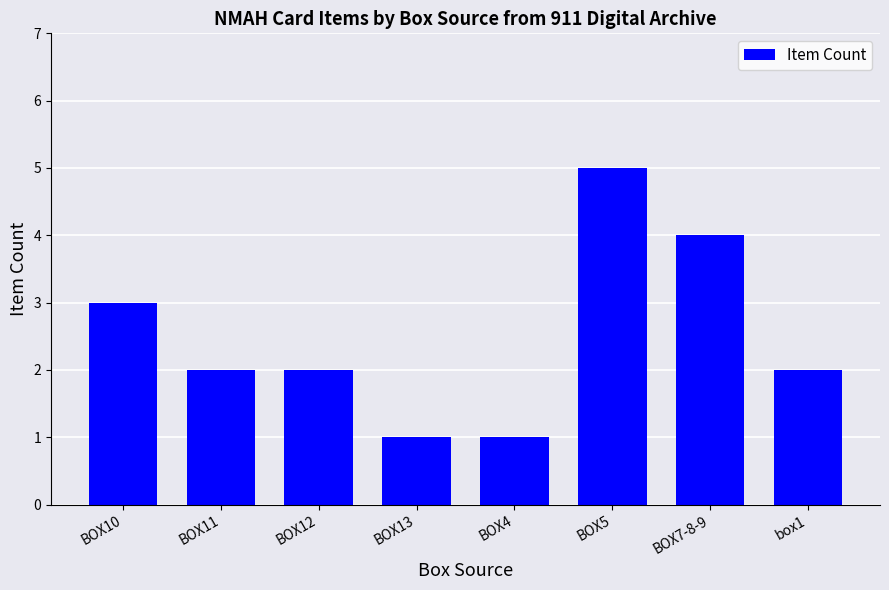

What is the label of the 4th bar from the right?

BOX4